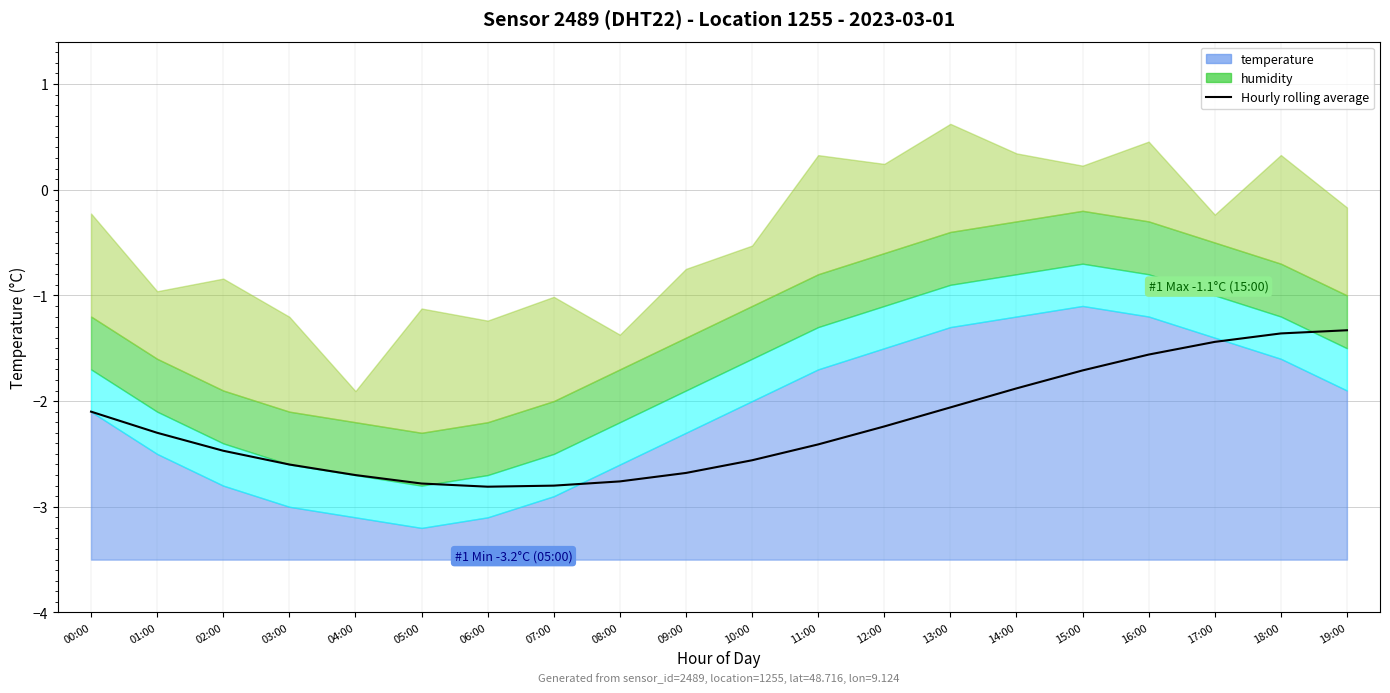

True or false: there are more than 0 points higher than both neighbors.

False